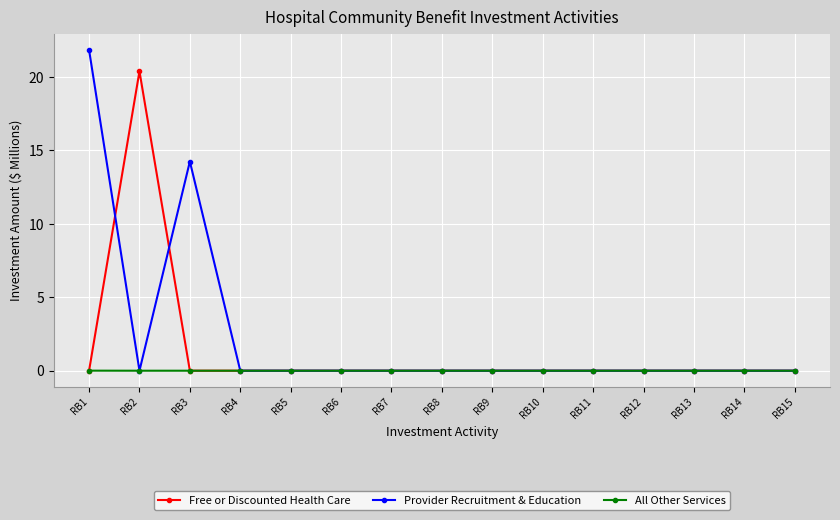

What is the highest value of the Free or Discounted Health Care series?

20.4